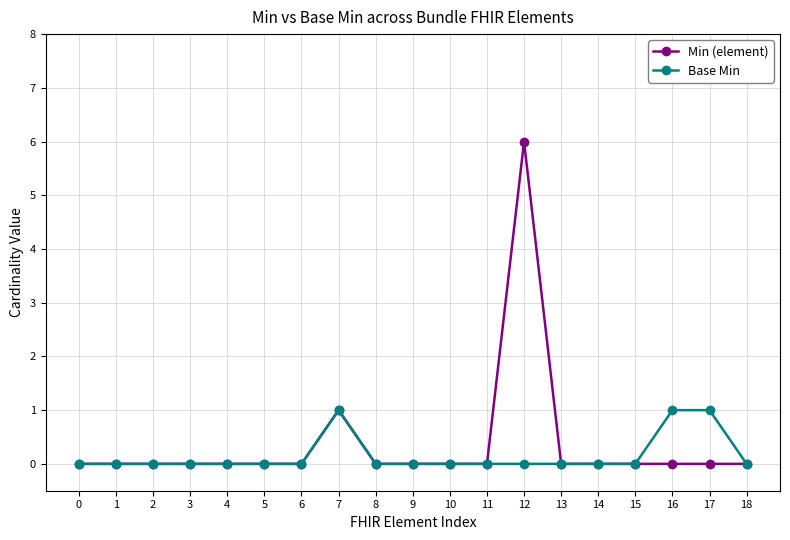

Which label corresponds to the largest value in the chart?

12